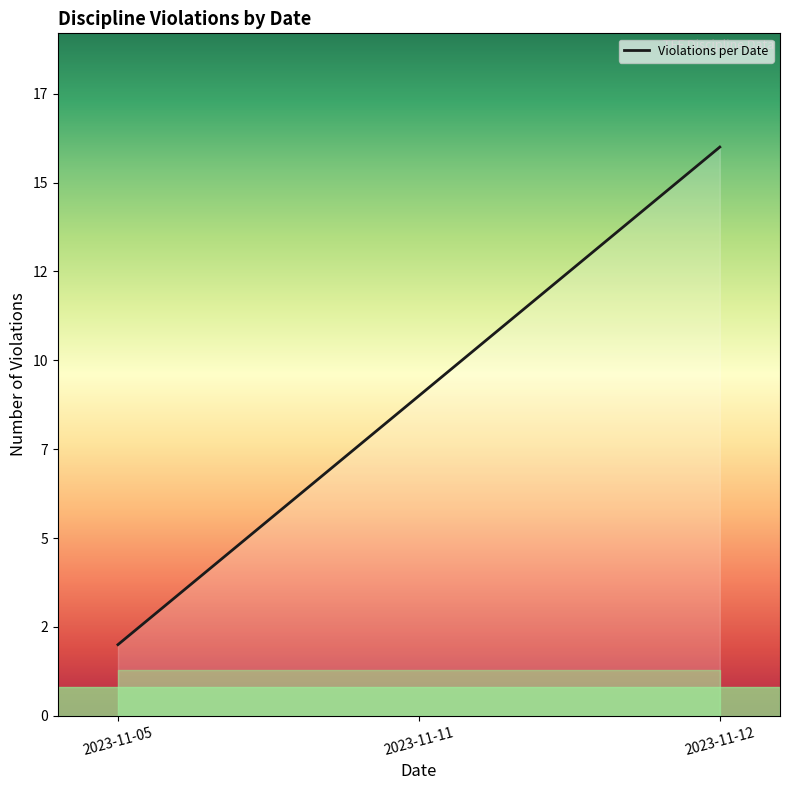

True or false: the data has more than 2 interior local peaks.

False